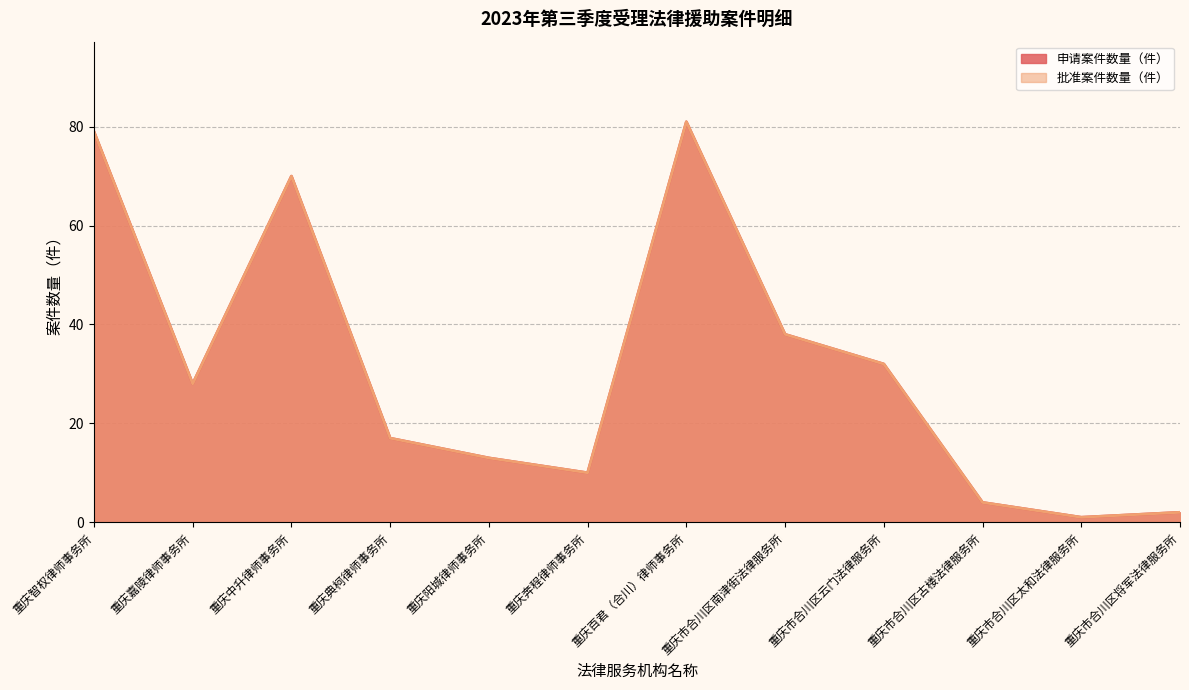

True or false: 申请案件数量（件） has more than 2 interior local peaks.

False